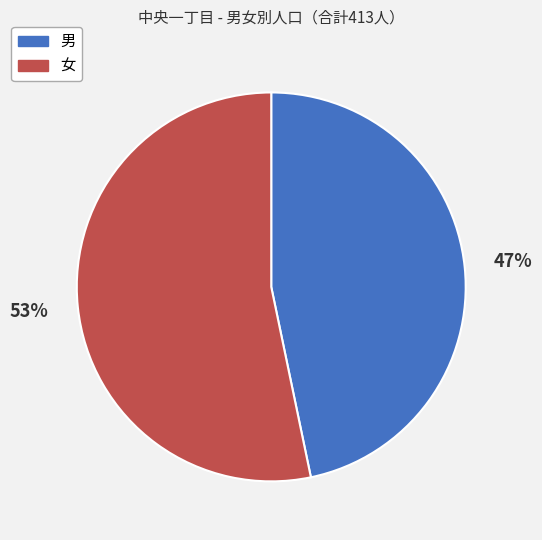

What is the smallest slice in the pie chart?

男